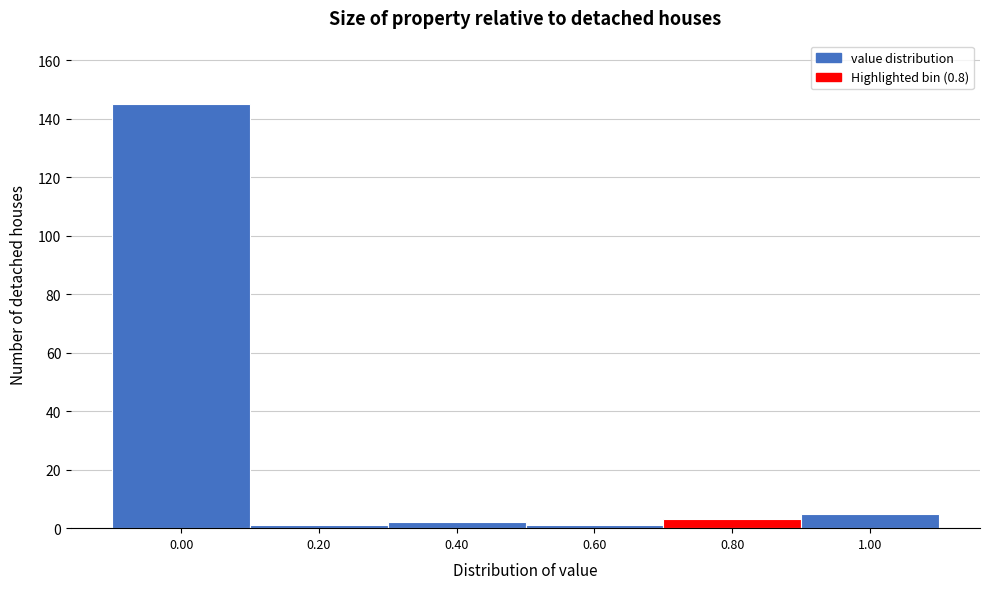

Reading left to right, transcribe all the data shown in this chart.

0.00=145	0.20=1	0.40=2	0.60=1	0.80=3	1.00=5